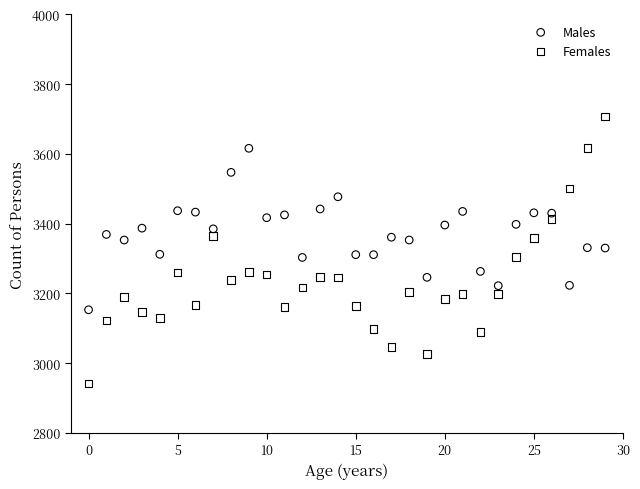

Across all data points, what is the range of Y values (max minus min)?

766